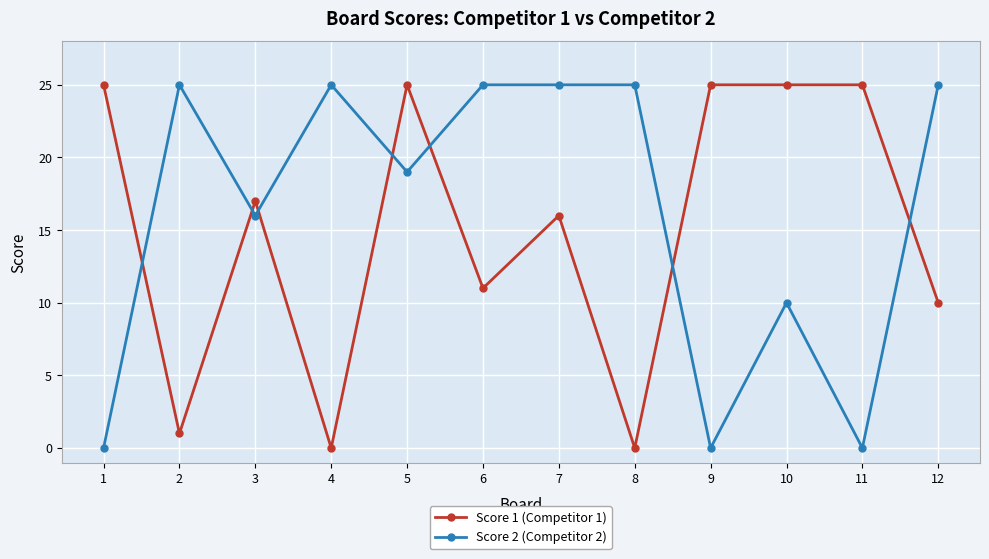

Which series changed the most between 6 and 11?

Score 2 (Competitor 2)